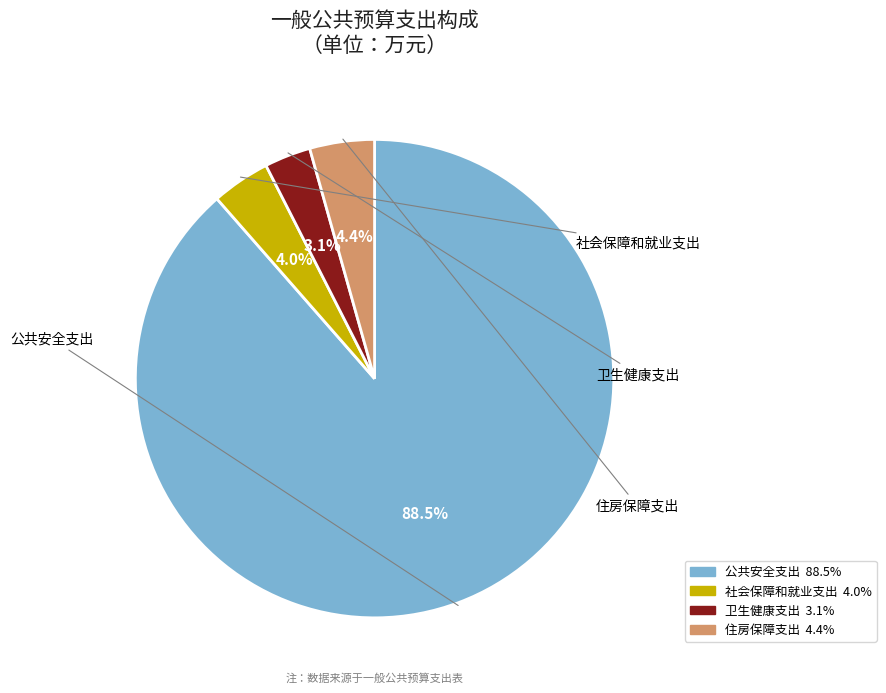

What is the ratio of the value at 社会保障和就业支出 to the value at 住房保障支出?

0.9